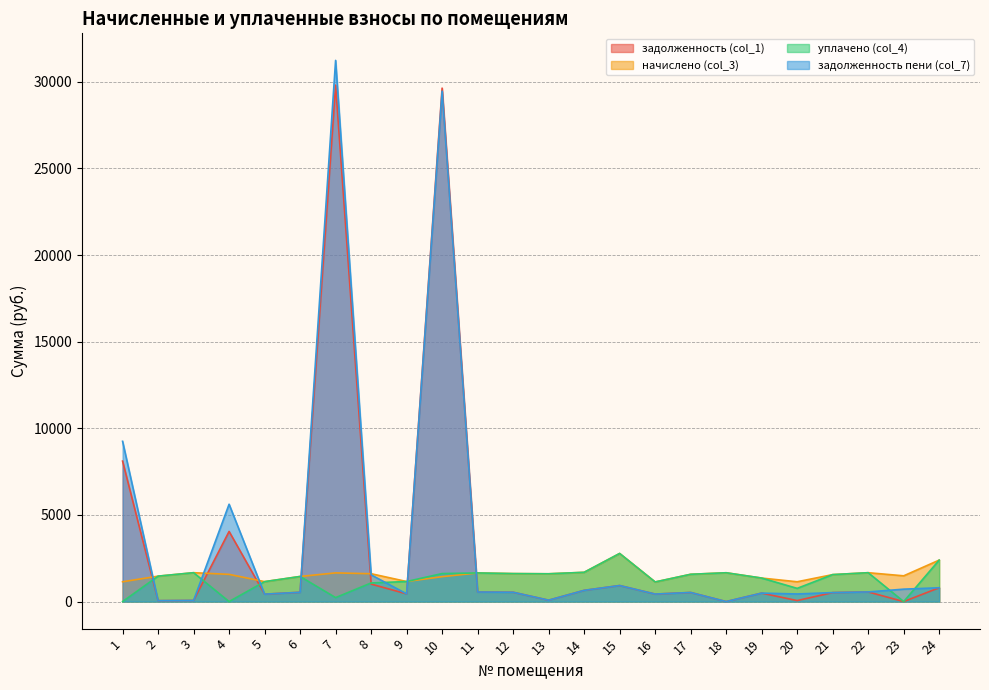

Where is задолженность пени (col_7) nearest to the value 15616?

1